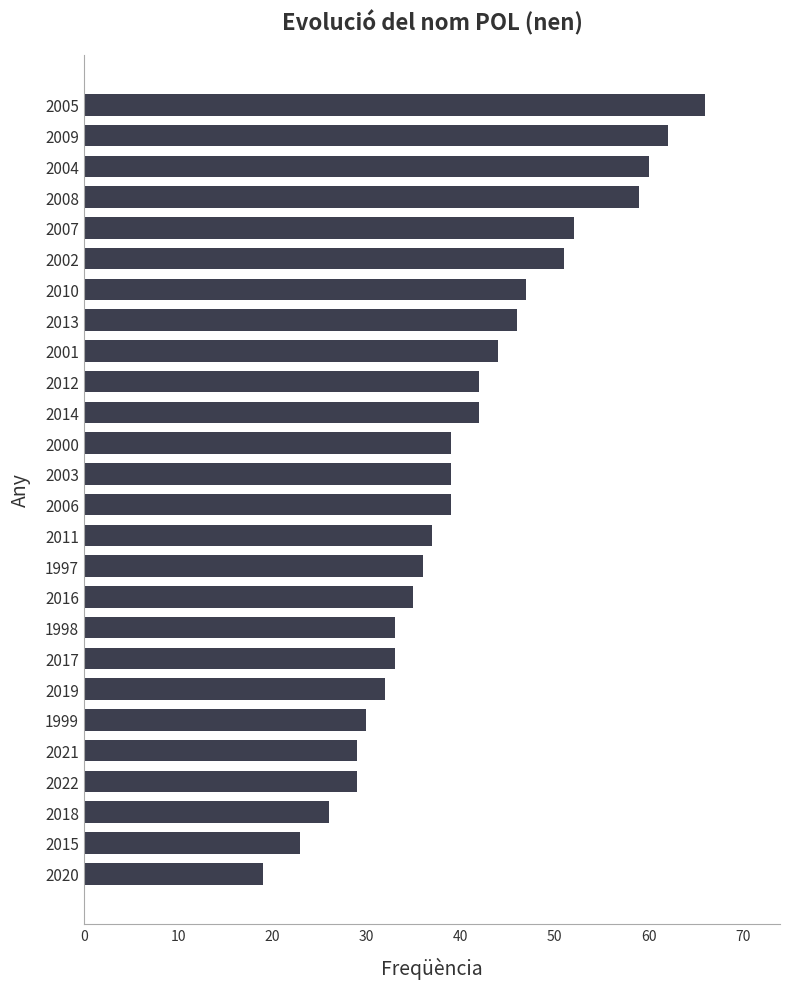

How many distinct data groups are displayed?

1